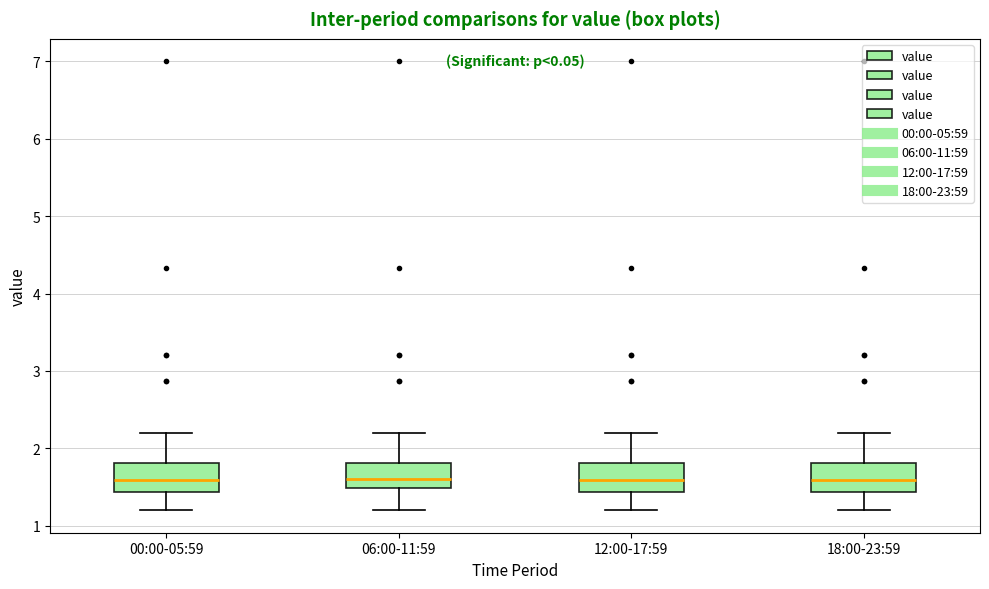

Reading left to right, read every box against the y-axis: the position of its median line, the range the box covers, and the ends of its whiskers. The values are not printed on the chart, so give them approximately, as read against the axis.

00:00-05:59: median 1.6, box 1.4 to 1.8, whiskers 1.2 to 2.2
06:00-11:59: median 1.6, box 1.5 to 1.8, whiskers 1.2 to 2.2
12:00-17:59: median 1.6, box 1.4 to 1.8, whiskers 1.2 to 2.2
18:00-23:59: median 1.6, box 1.4 to 1.8, whiskers 1.2 to 2.2